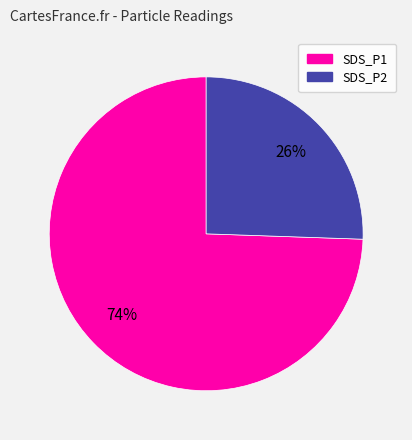

Between SDS_P2 and SDS_P1, which is larger?

SDS_P1